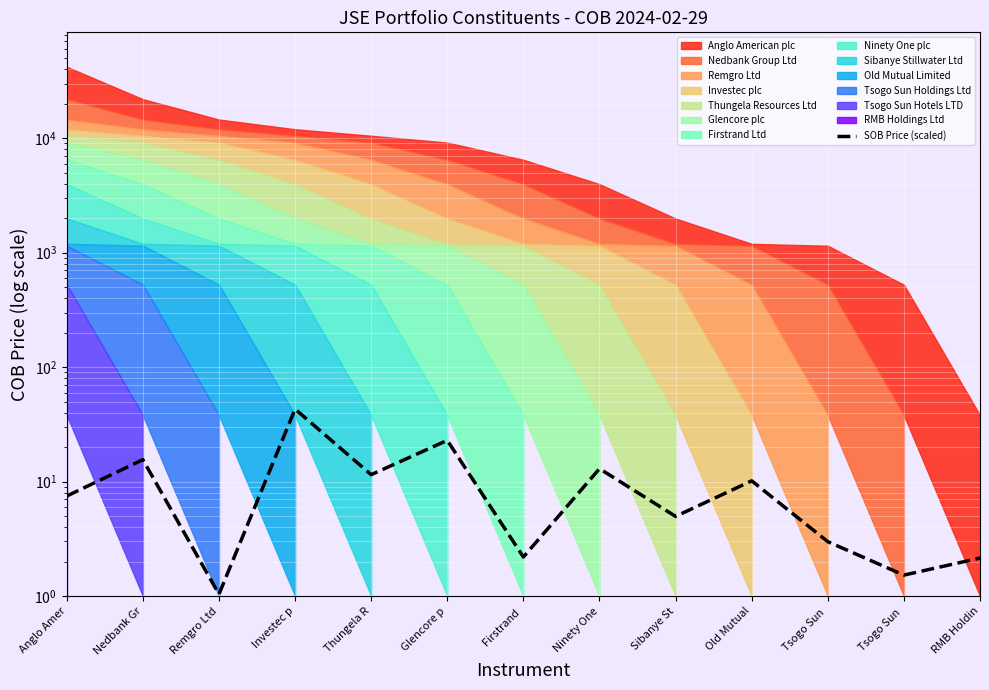

Which category has the highest value across all series?

Investec p